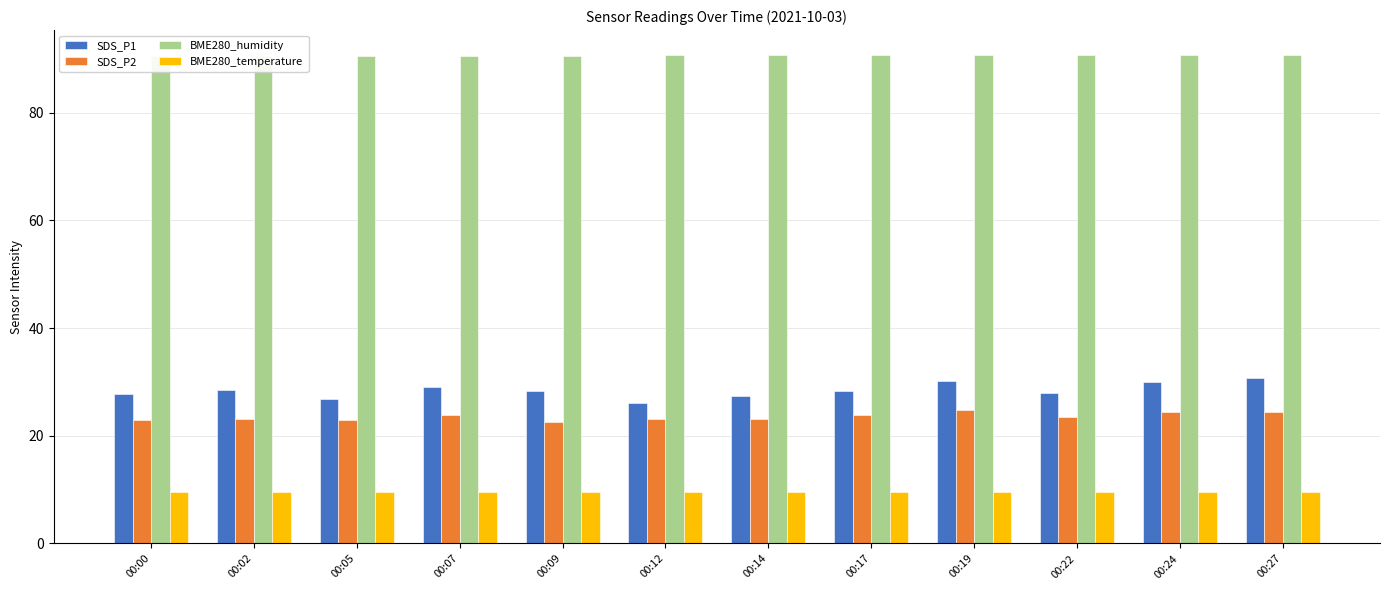

Reading right to left, transcribe all the data shown in this chart.

SDS_P1: 00:27=30.8	00:24=29.9	00:22=28.0	00:19=30.1	00:17=28.3	00:14=27.3	00:12=26.2	00:09=28.4	00:07=29.1	00:05=26.9	00:02=28.5	00:00=27.7
SDS_P2: 00:27=24.4	00:24=24.4	00:22=23.4	00:19=24.8	00:17=23.8	00:14=23.0	00:12=23.1	00:09=22.6	00:07=23.8	00:05=23.0	00:02=23.1	00:00=22.9
BME280_humidity: 00:27=90.7	00:24=90.7	00:22=90.8	00:19=90.7	00:17=90.7	00:14=90.8	00:12=90.6	00:09=90.6	00:07=90.5	00:05=90.5	00:02=90.5	00:00=90.5
BME280_temperature: 00:27=9.5	00:24=9.5	00:22=9.5	00:19=9.5	00:17=9.5	00:14=9.6	00:12=9.5	00:09=9.6	00:07=9.6	00:05=9.6	00:02=9.6	00:00=9.6